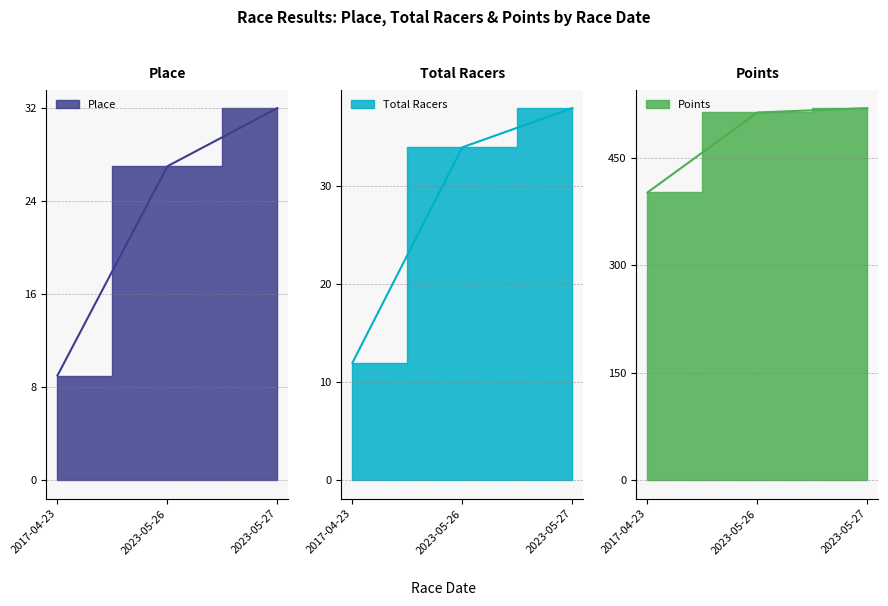

What is the maximum value for Points?

519.1